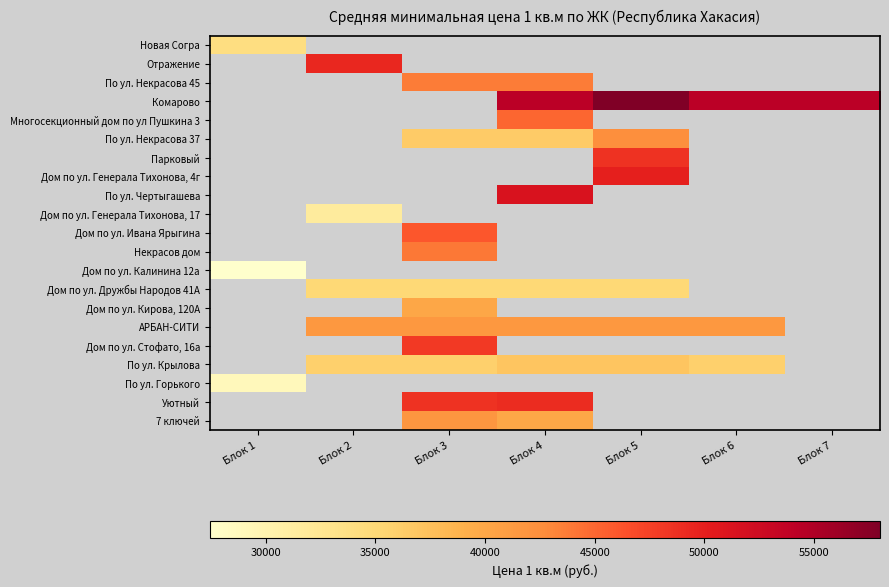

What is the minimum value shown in the chart?

27458.0